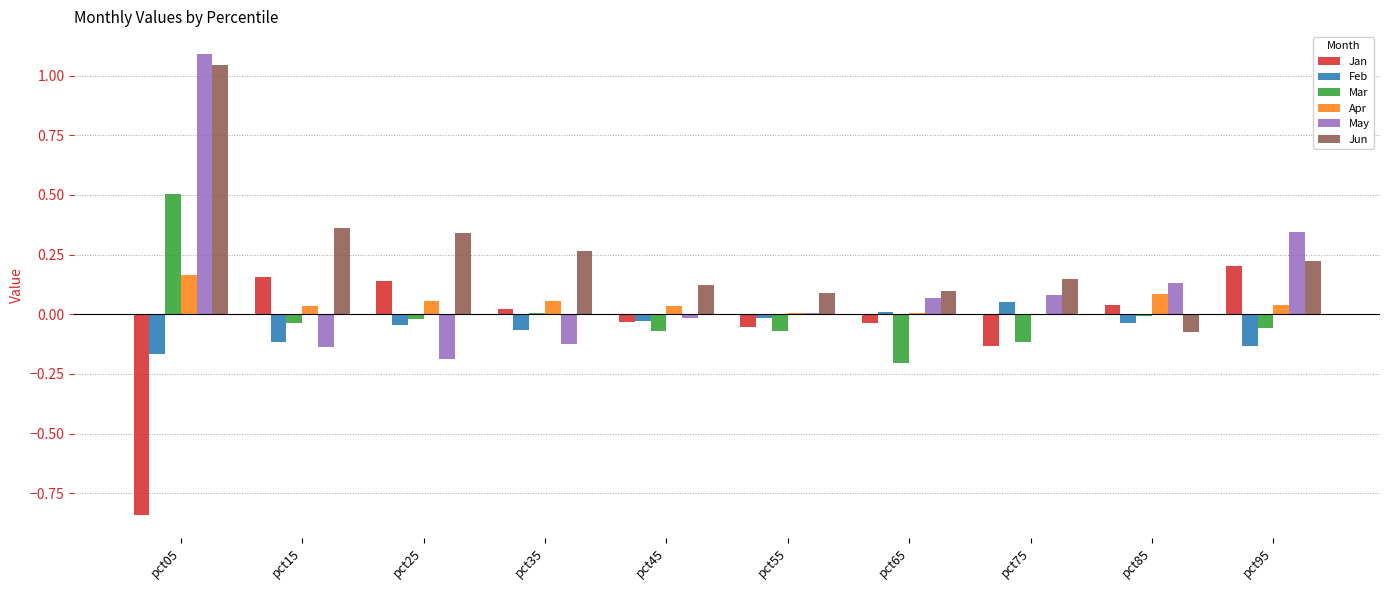

Which category has the highest value in the Jun series?

pct05